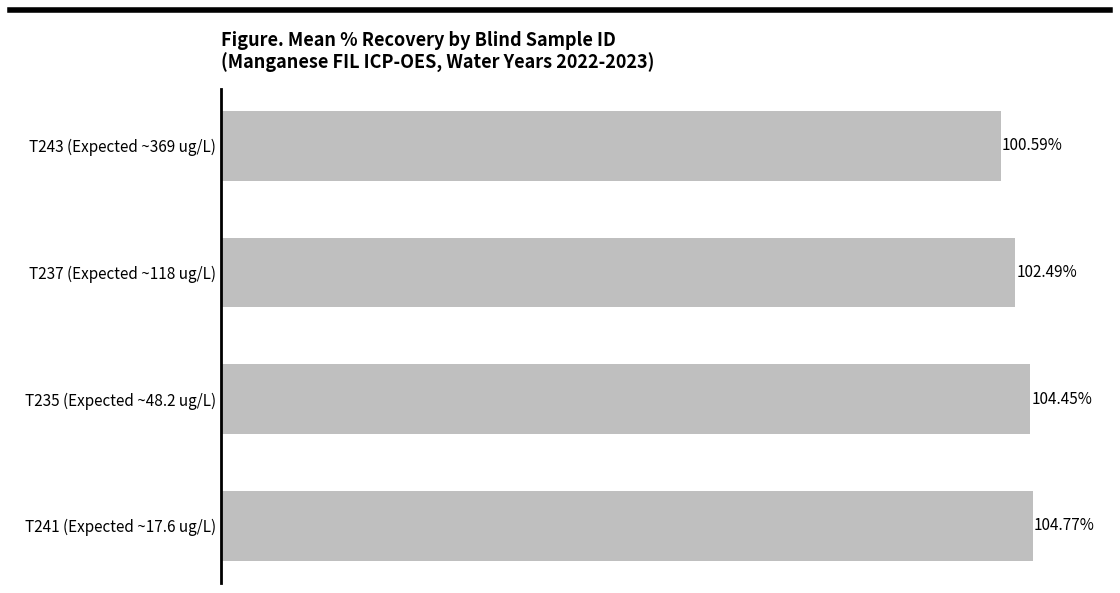

Rank the categories by value from lowest to highest.

T243 (Expected ~369 ug/L), T237 (Expected ~118 ug/L), T235 (Expected ~48.2 ug/L), T241 (Expected ~17.6 ug/L)